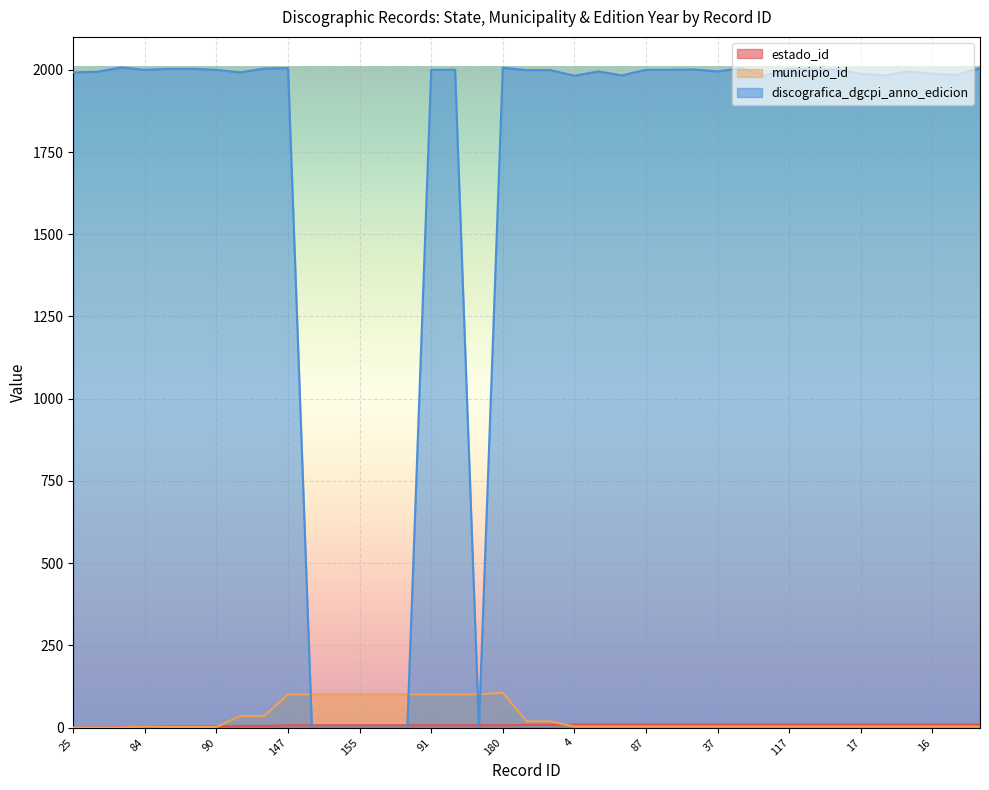

Between which two adjacent categories do municipio_id and estado_id first intersect?

90 and 22